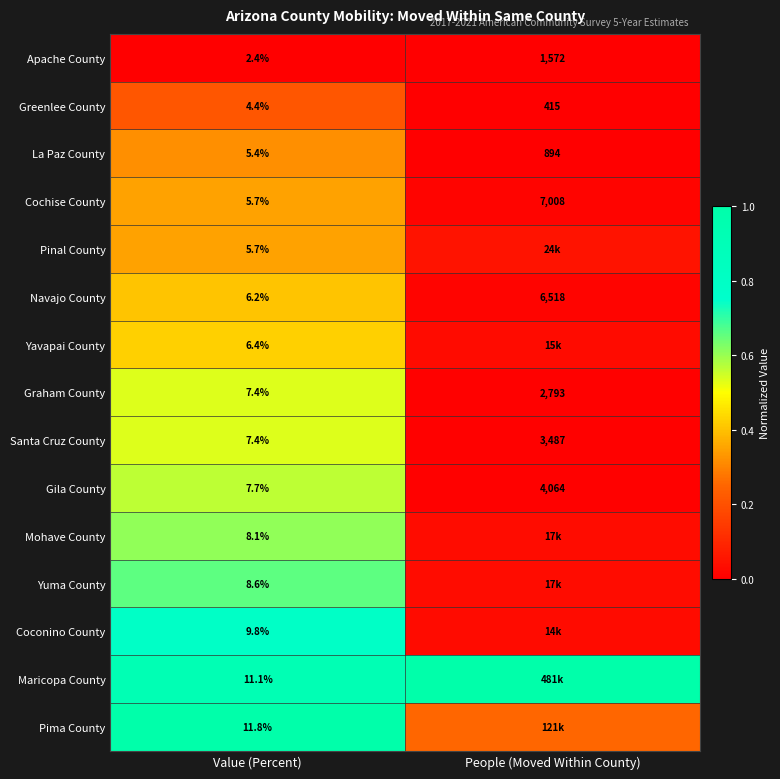

Which category has the lowest value in the Greenlee County series?

Value (Percent)